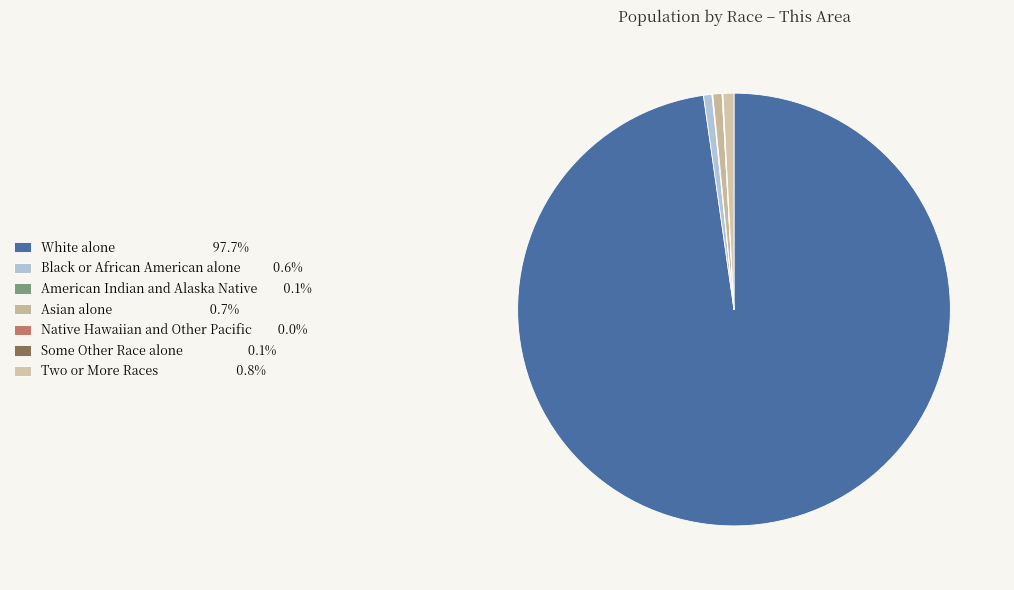

To the nearest percent, what is the average slice percentage?

14%